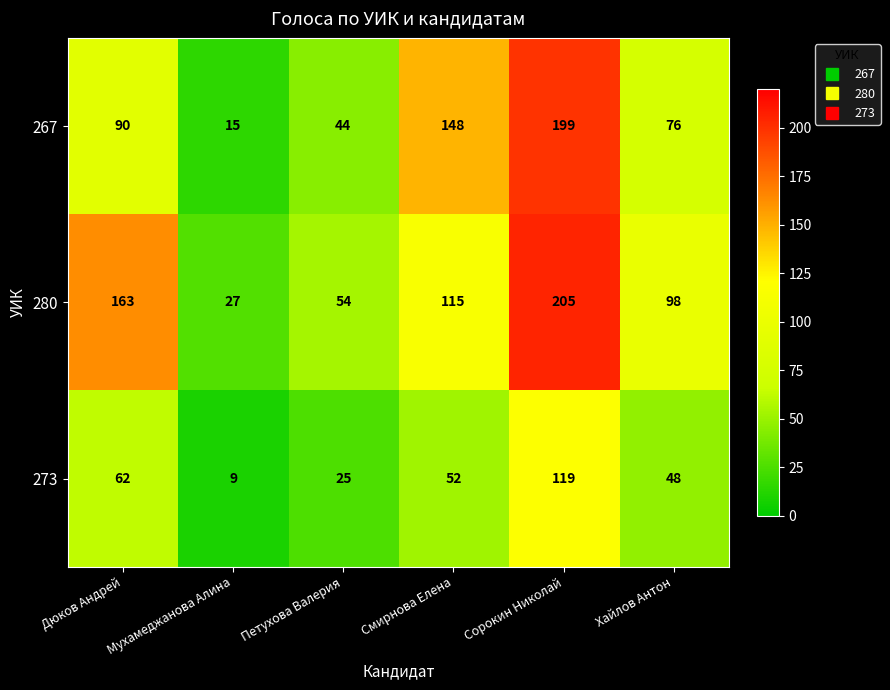

At Хайлов Антон, list the series in order from largest to smallest.

280, 267, 273